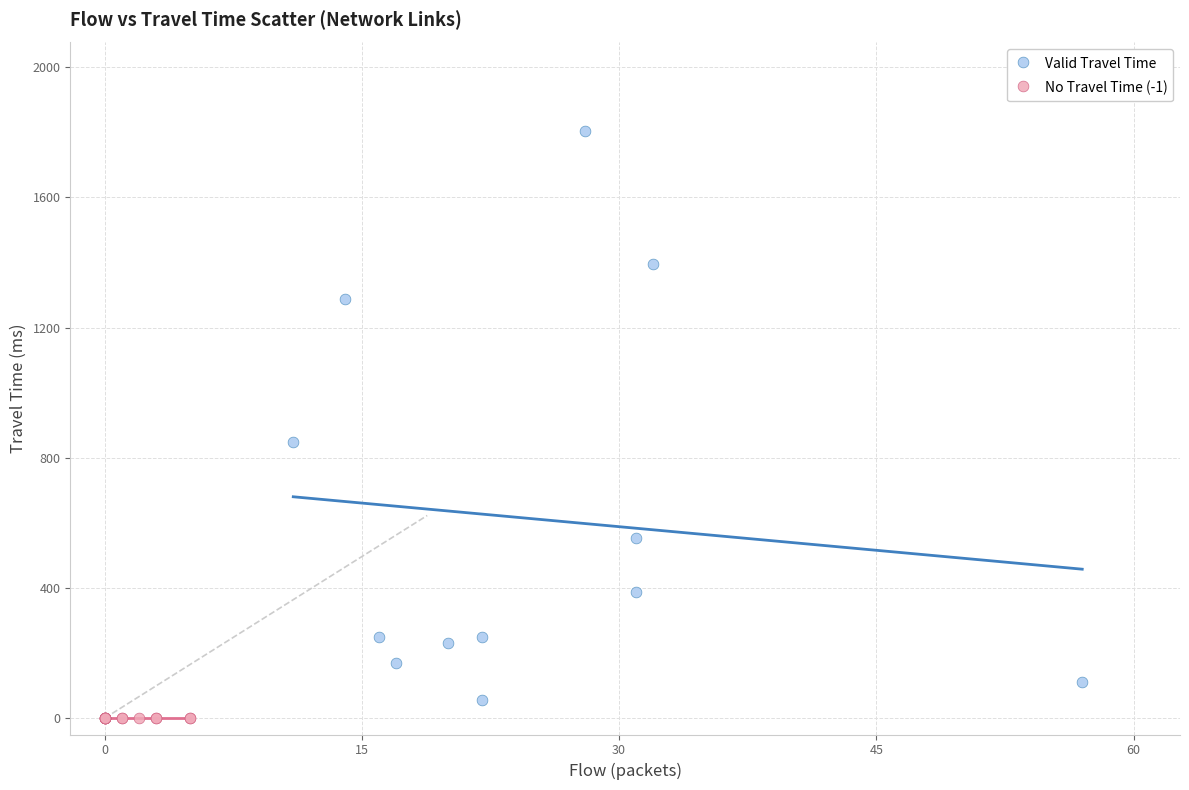

Which series contains the highest Y value?

Valid Travel Time